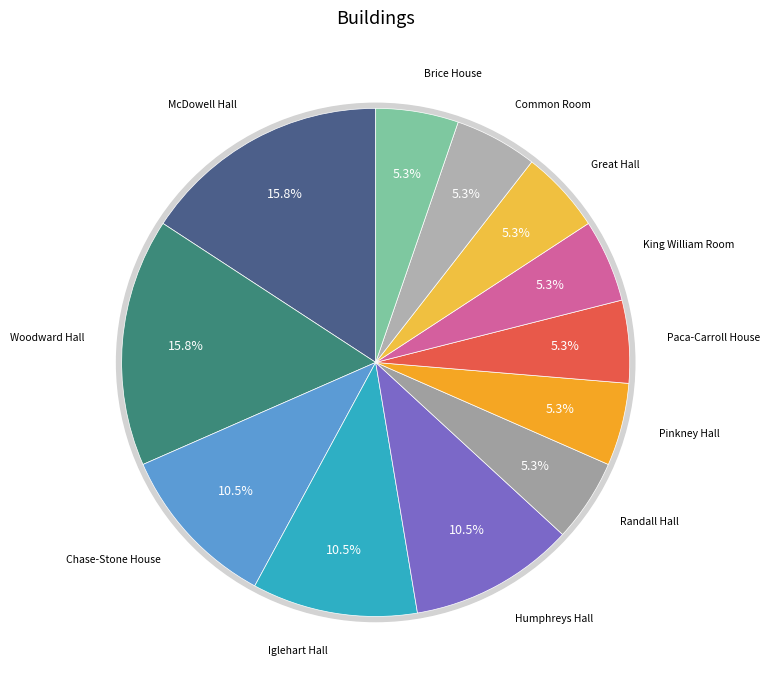

To the nearest percent, what percentage of the pie is King William Room?

5%